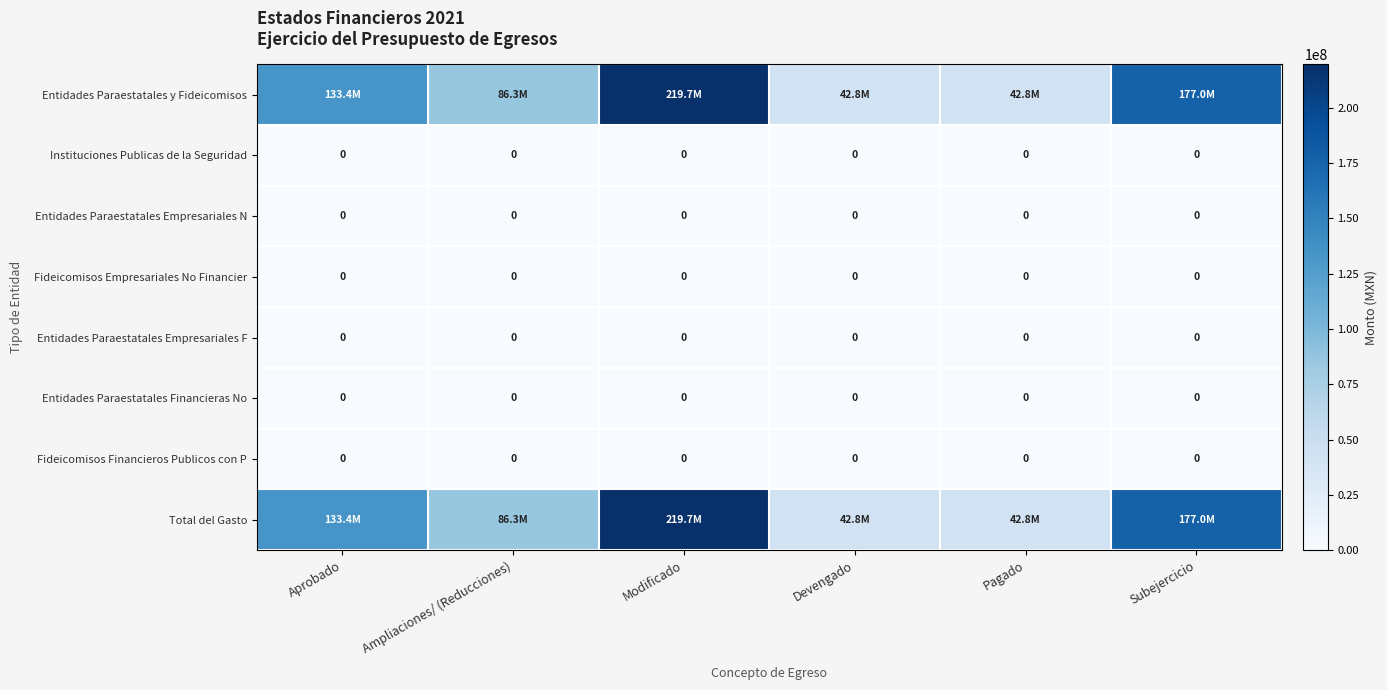

Which series has the largest range (max minus min)?

Entidades Paraestatales y Fideicomisos